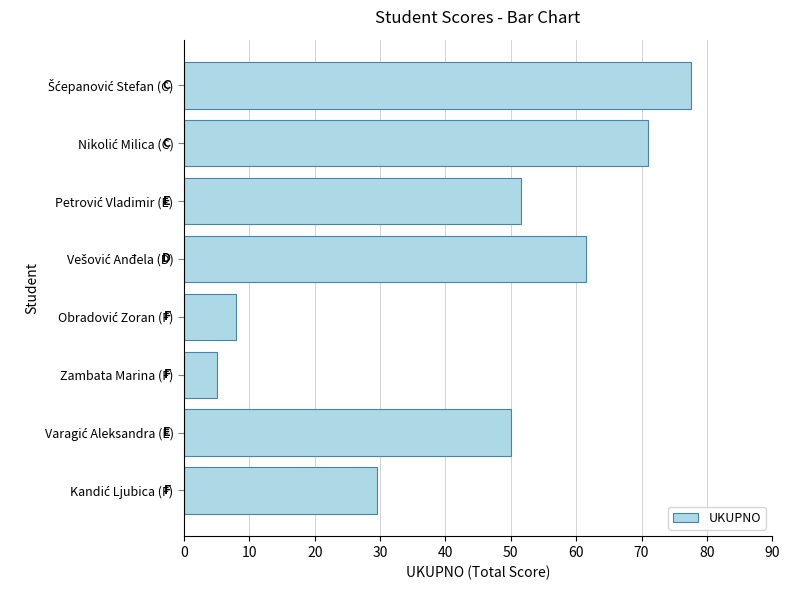

What is the label of the 6th bar from the top?

Zambata Marina (F)